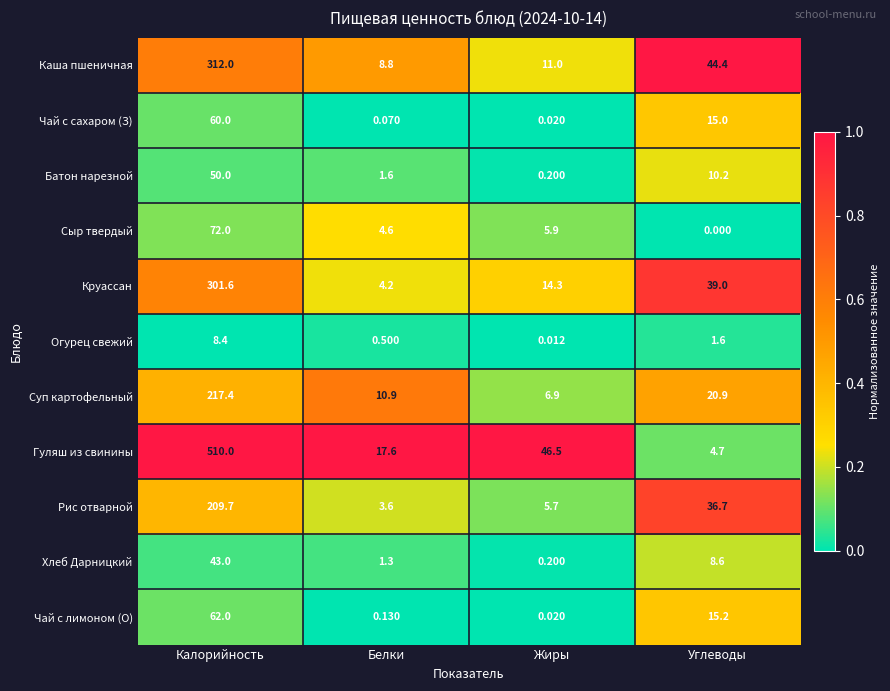

Where does the Хлеб Дарницкий series first go above 8?

Калорийность